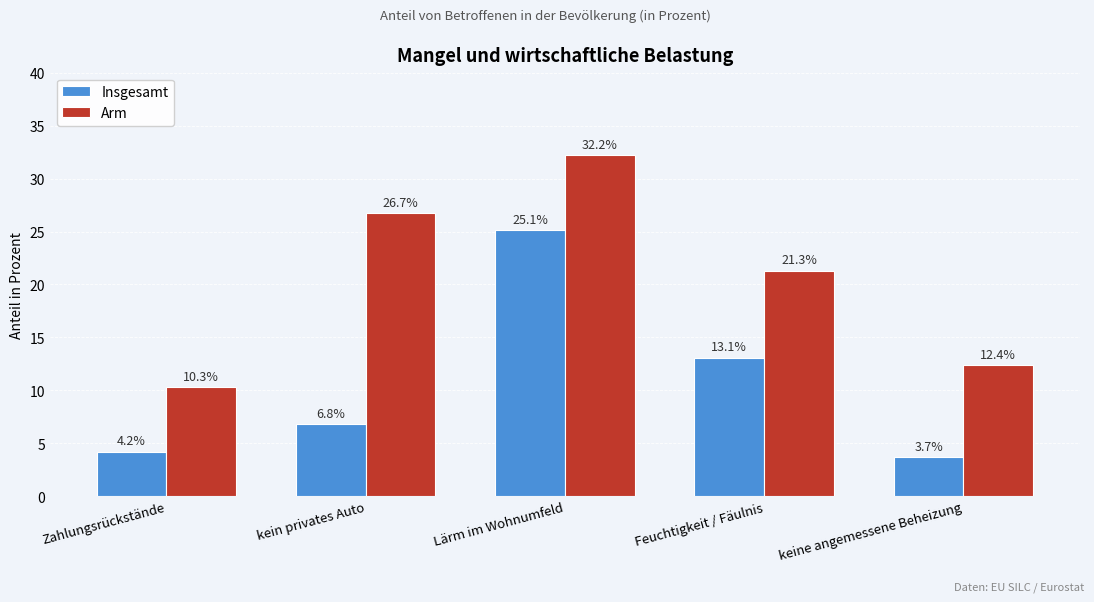

Reading right to left, extract all data points from this chart.

Insgesamt: keine angemessene Beheizung=3.7	Feuchtigkeit / Fäulnis=13.1	Lärm im Wohnumfeld=25.1	kein privates Auto=6.8	Zahlungsrückstände=4.2
Arm: keine angemessene Beheizung=12.4	Feuchtigkeit / Fäulnis=21.3	Lärm im Wohnumfeld=32.2	kein privates Auto=26.7	Zahlungsrückstände=10.3